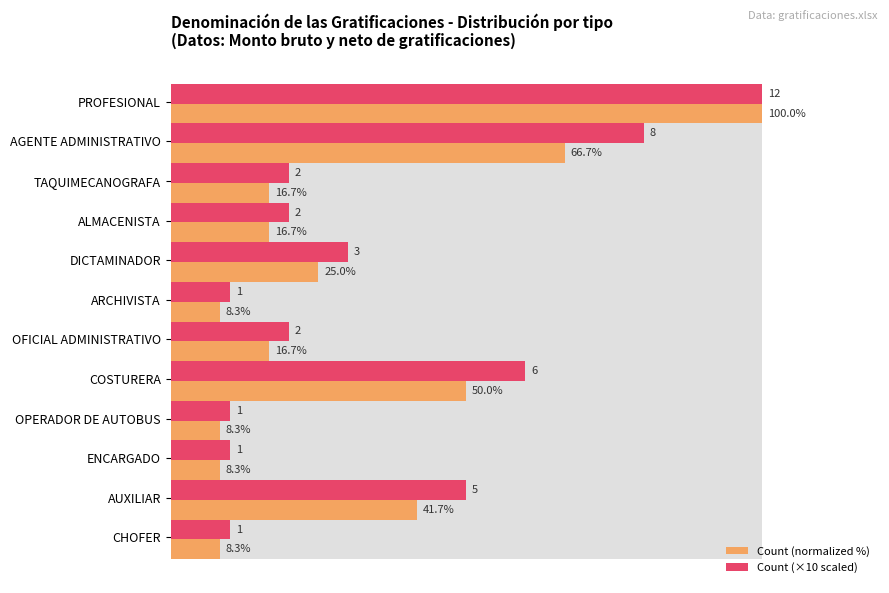

What is the difference between the highest and lowest values at DICTAMINADOR?

5.0